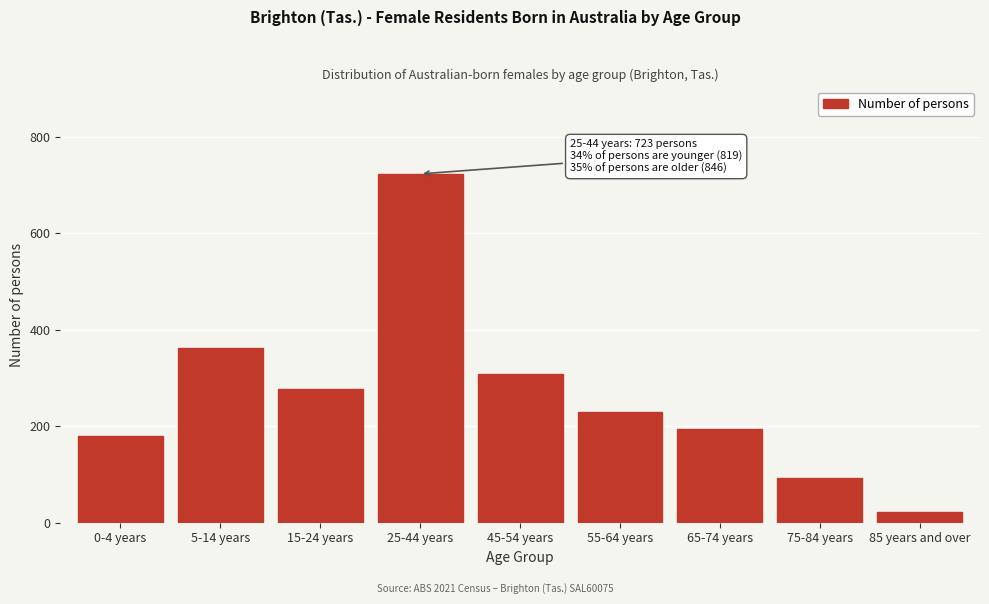

Reading left to right, transcribe all the data shown in this chart.

179	363	277	723	308	229	194	93	22